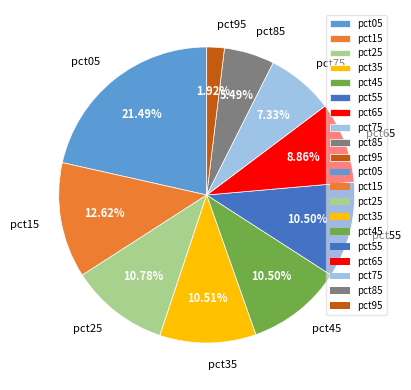

Count the number of slices in the pie.

10